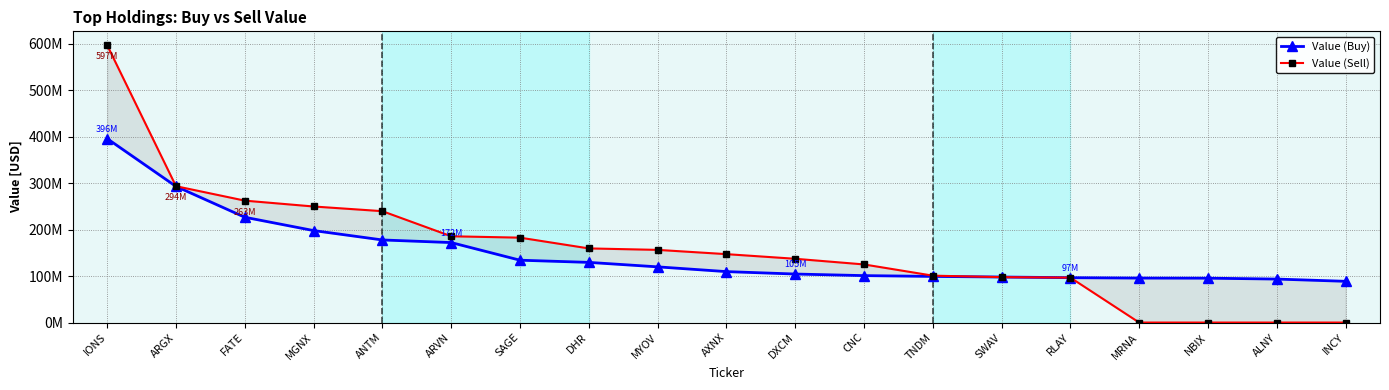

The value of Value (Buy) at ARGX is 293.3. True or false?

True